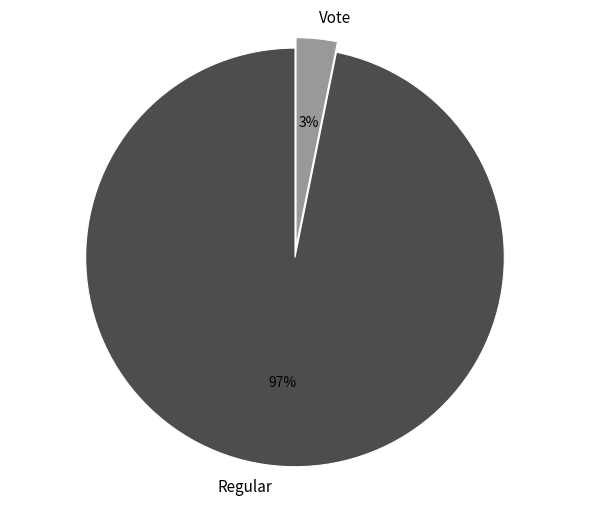

Count the number of slices in the pie.

2